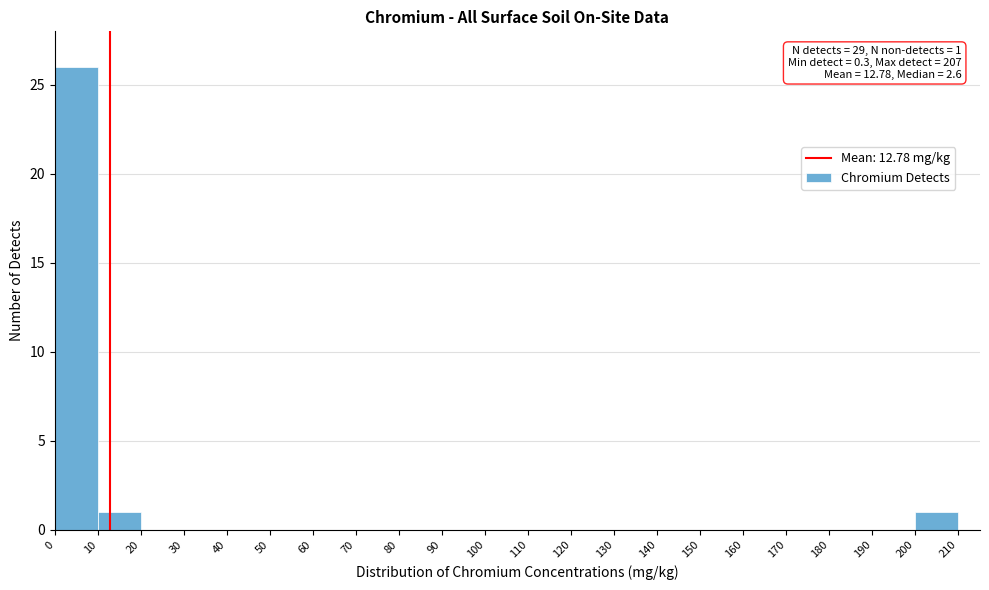

Which range on the x-axis has the tallest bar?

0 to 10